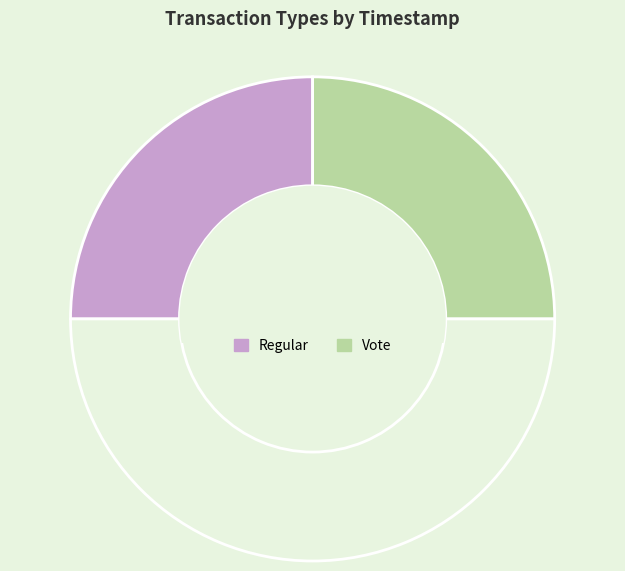

Rank the categories by value from lowest to highest.

Vote, Regular